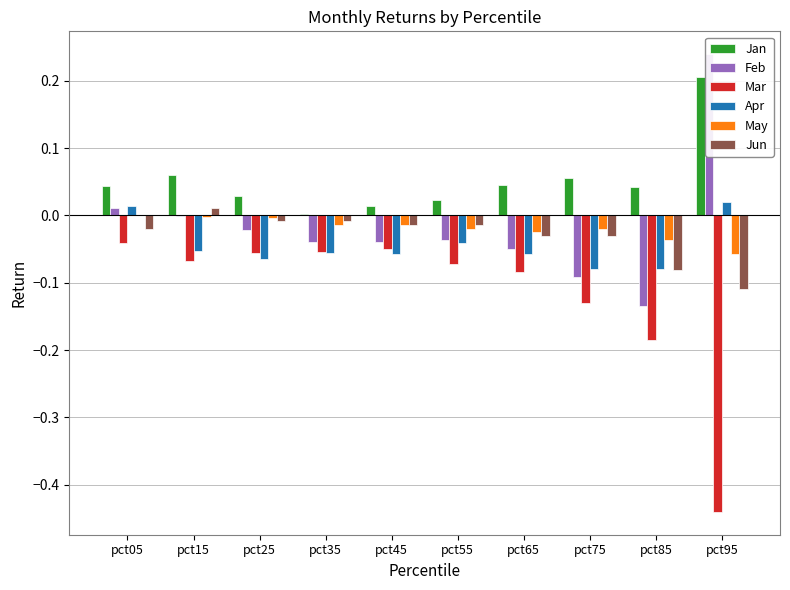

Which series changed the most between pct25 and pct65?

Mar